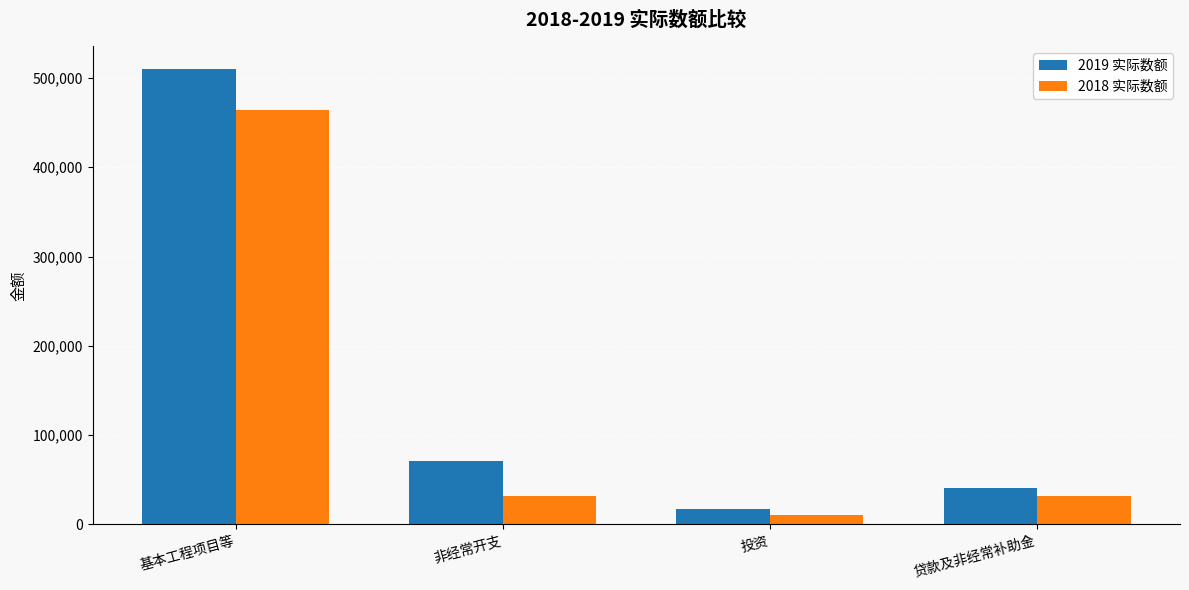

What is the highest value of the 2018 实际数额 series?

463945